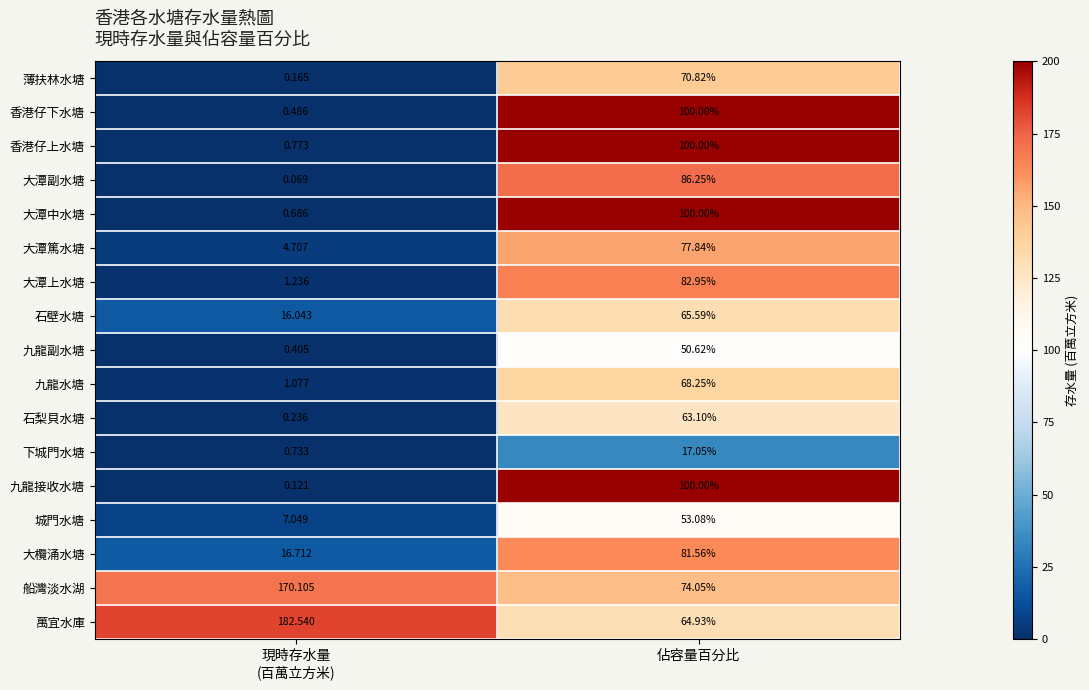

Which series has the largest range (max minus min)?

萬宜水庫